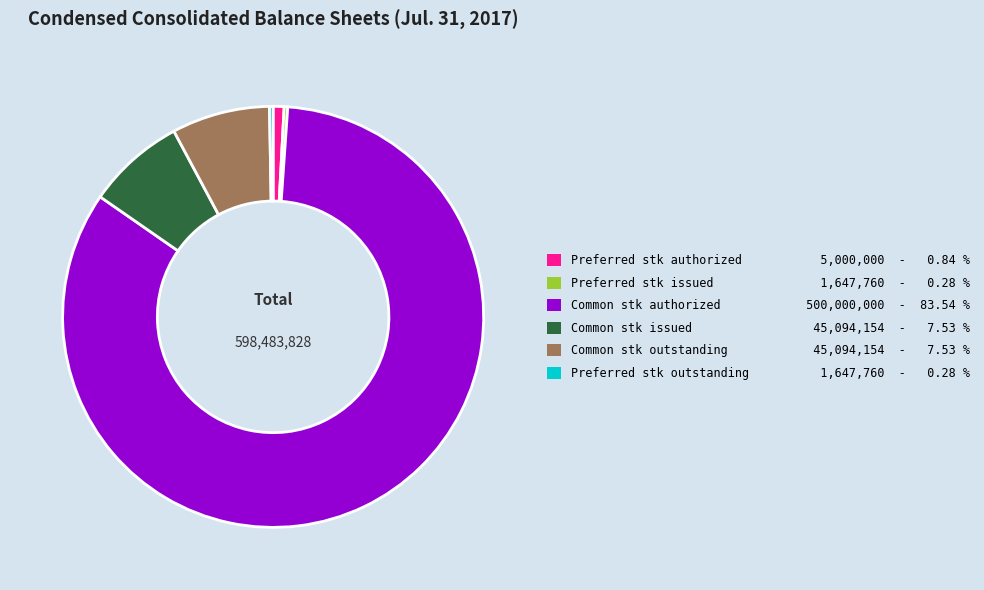

Does any single category account for the majority?

Yes